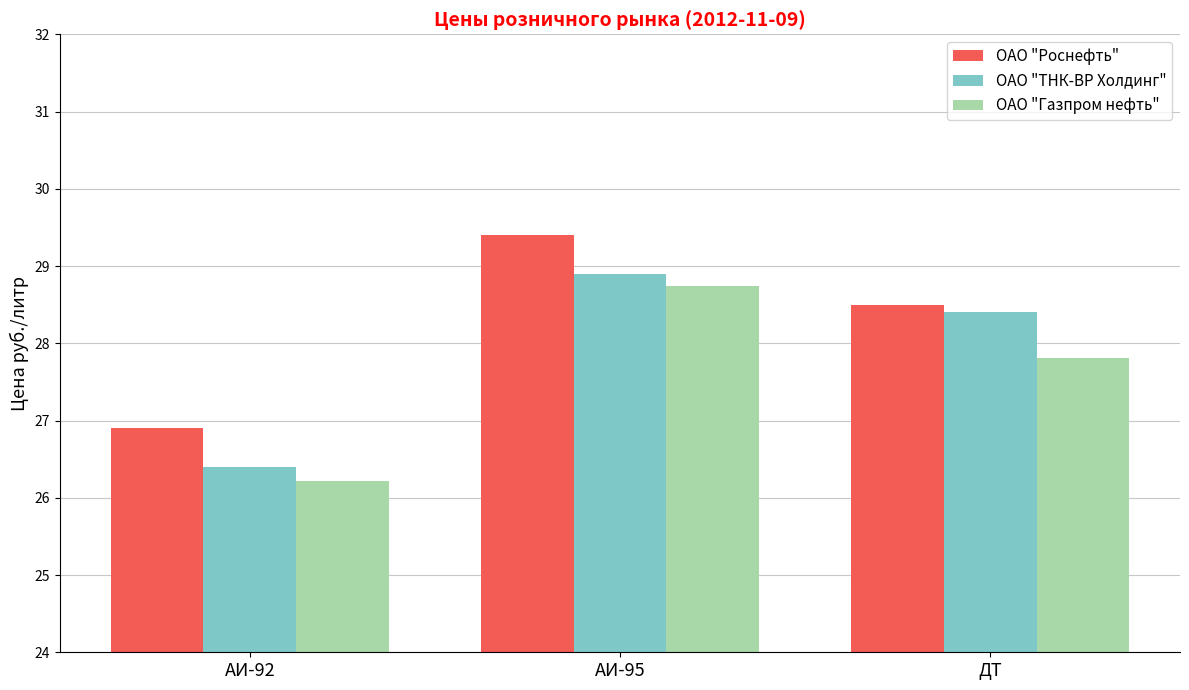

What is the greatest value displayed?

29.4